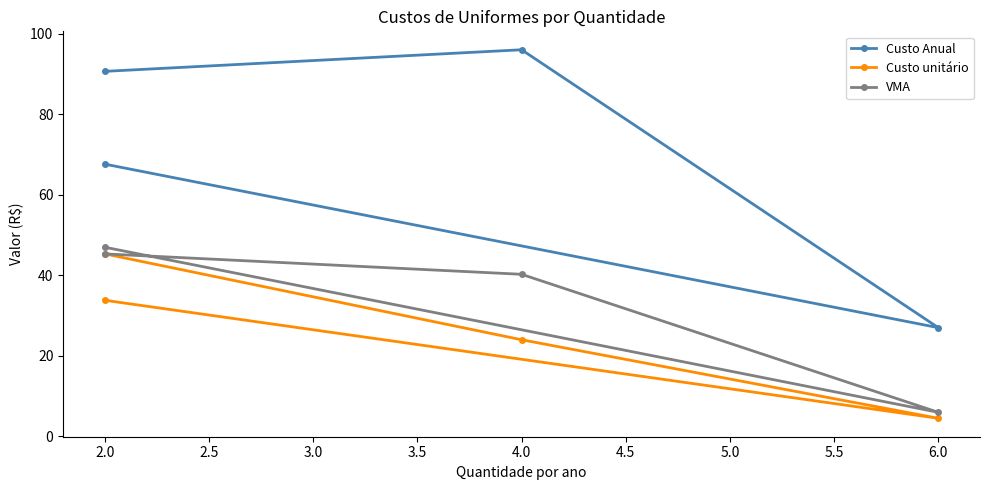

How many distinct data groups are displayed?

3